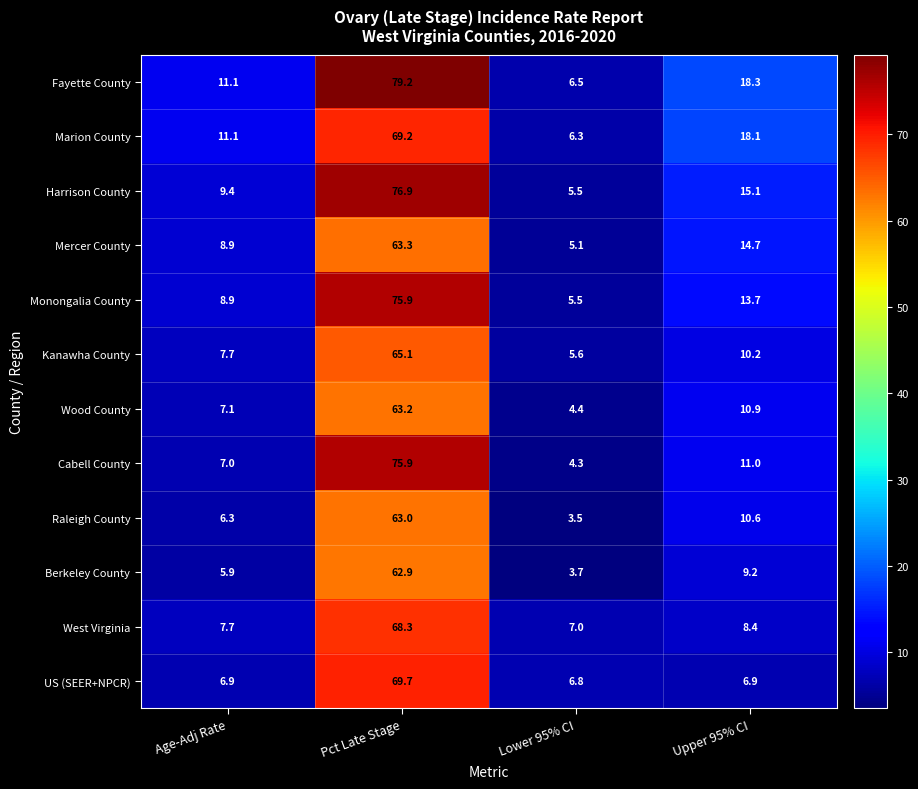

What is the maximum value shown in the chart?

79.2